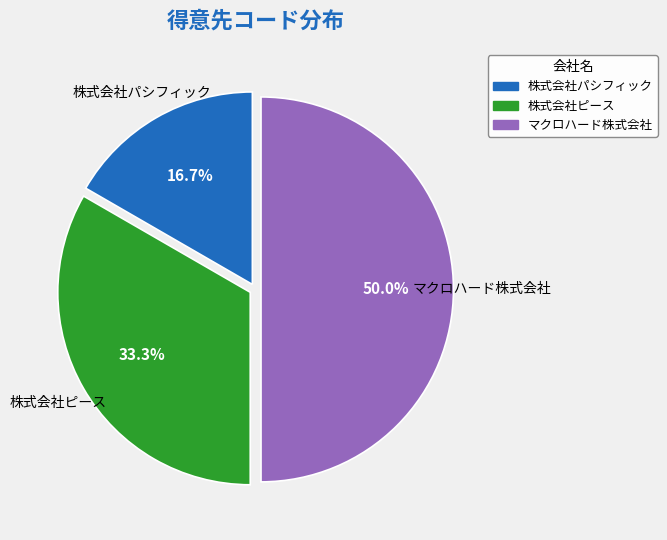

Approximately how many times larger is the value at 株式会社パシフィック compared to 株式会社ピース?

0.5